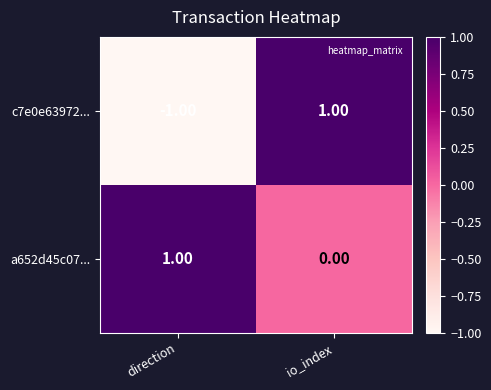

Which category has the lowest value in the a652d45c07... series?

io_index